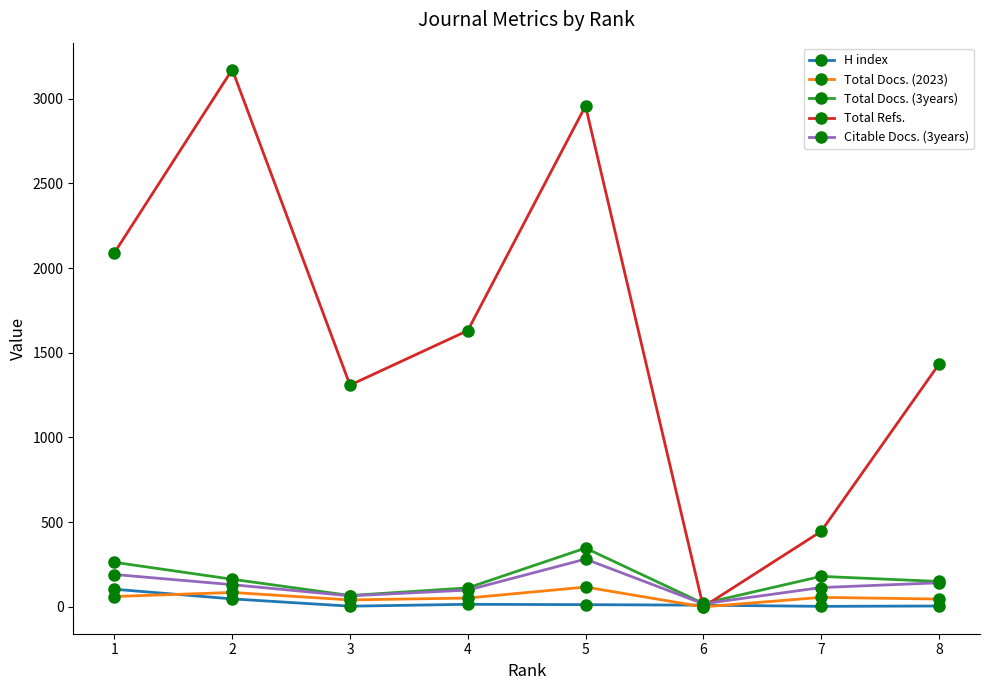

Which series has the largest total across all categories?

Total Refs.